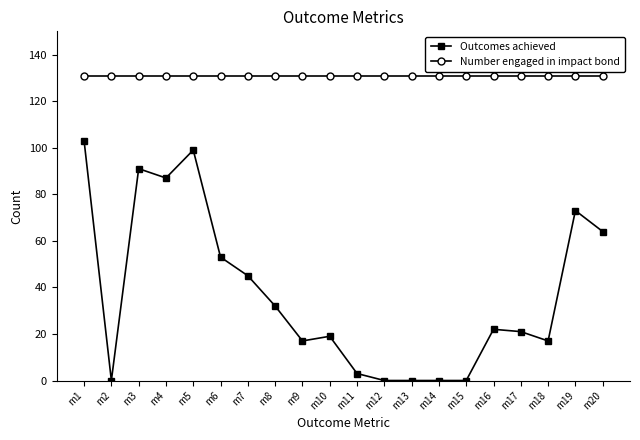

What is the minimum value for Number engaged in impact bond?

131